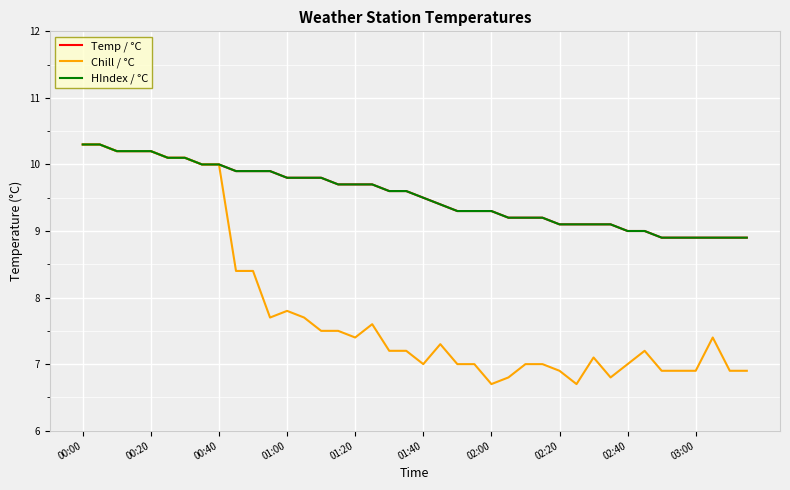

Does the chart display data point markers on the line(s)?

No